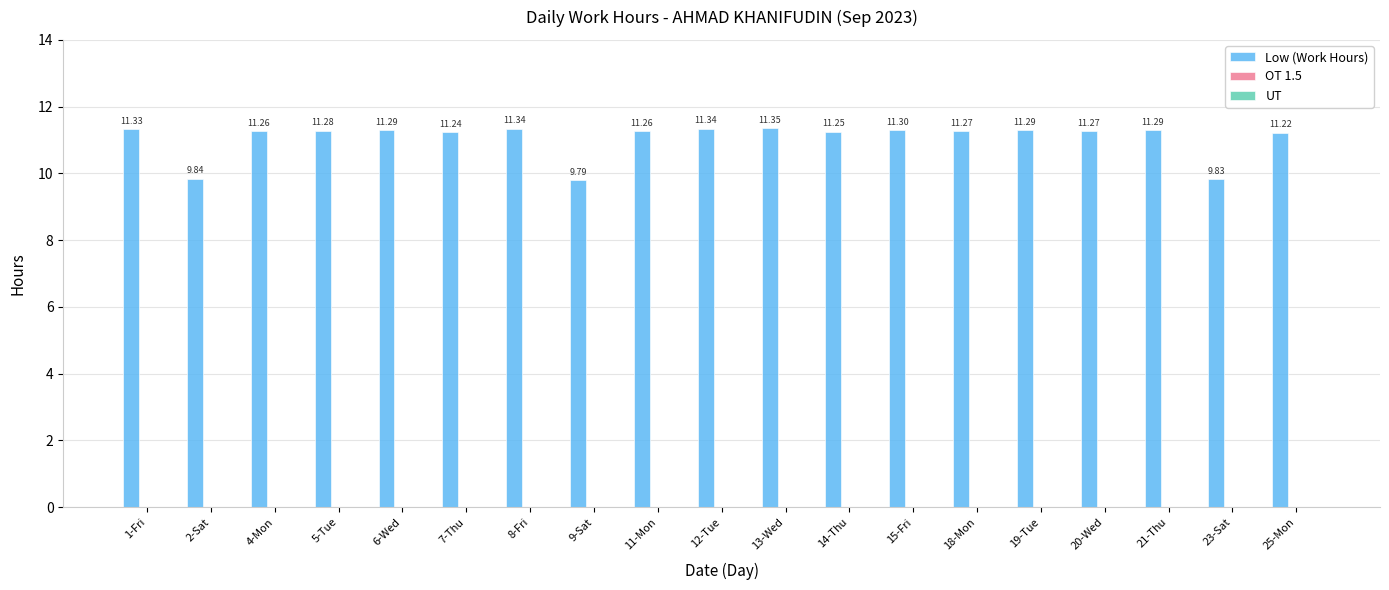

Approximately how many times larger is the value at 5-Tue compared to 18-Mon?

1.0